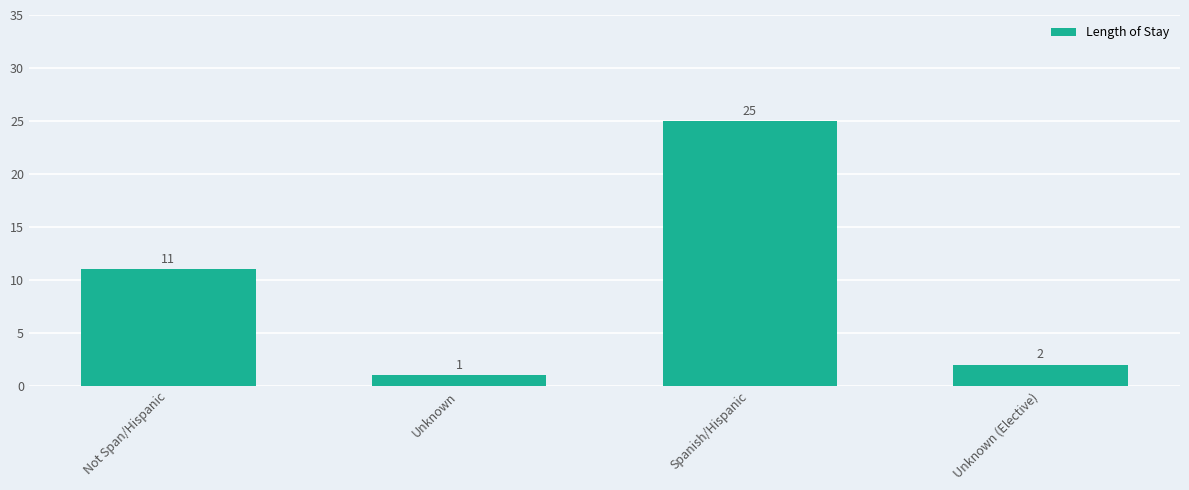

What is the difference between the second highest and second lowest values?

9